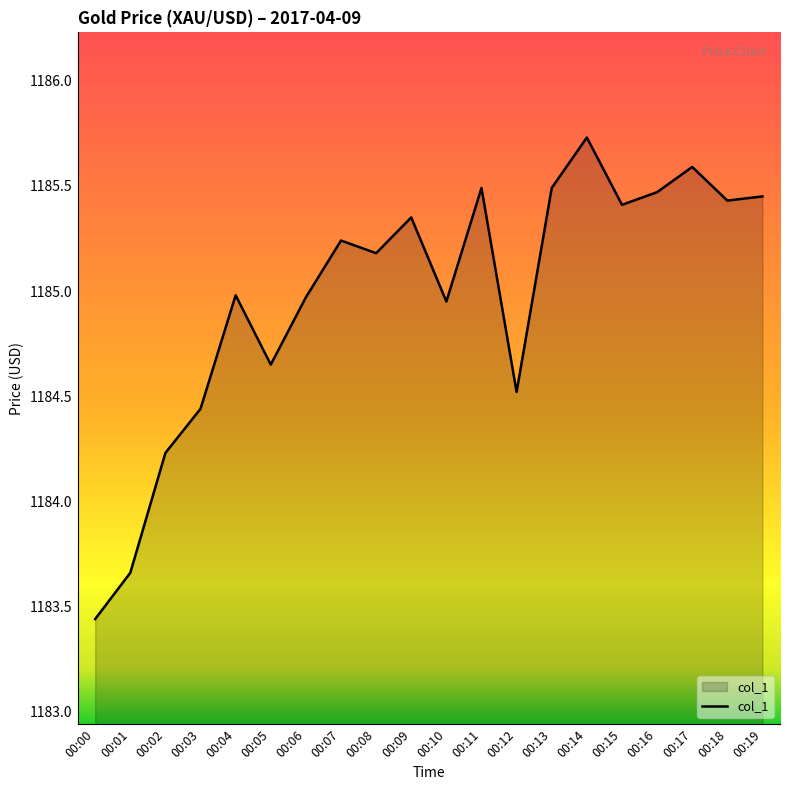

What is the maximum value shown in the chart?

1185.7